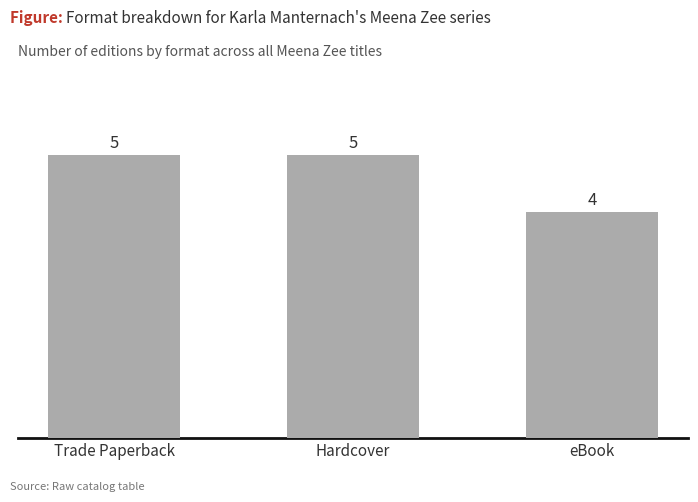

How many values are below 5?

1